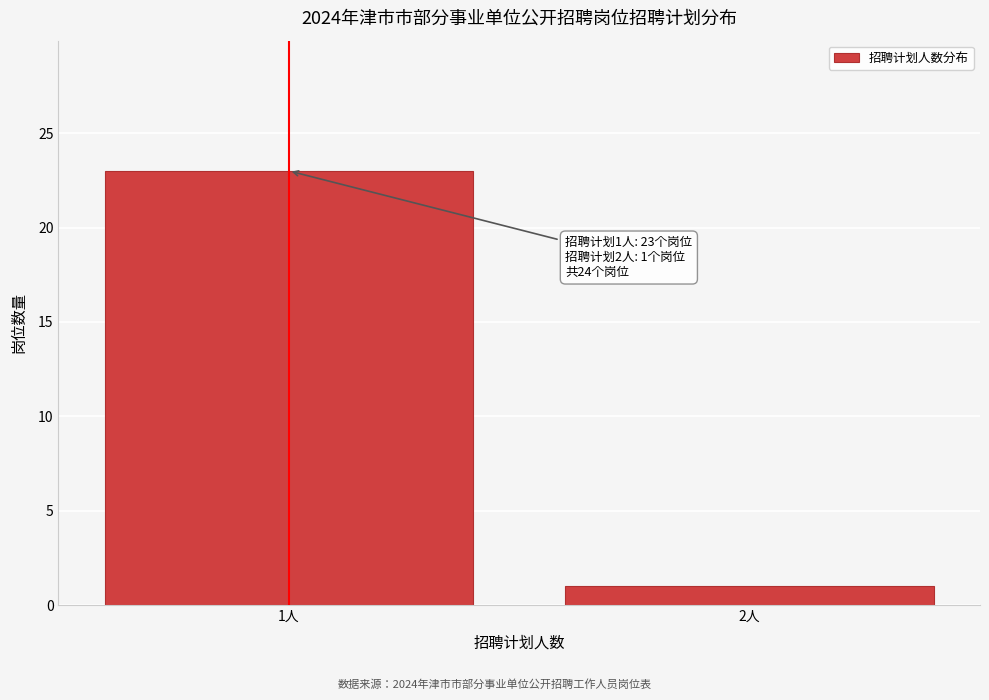

Reading left to right, transcribe all the data shown in this chart.

23	1